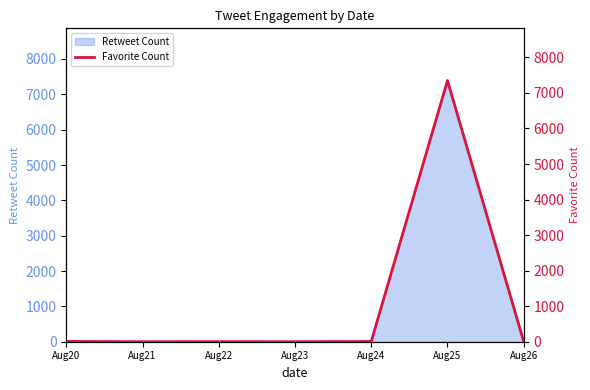

At which category does the data reach its first local valley?

Aug21